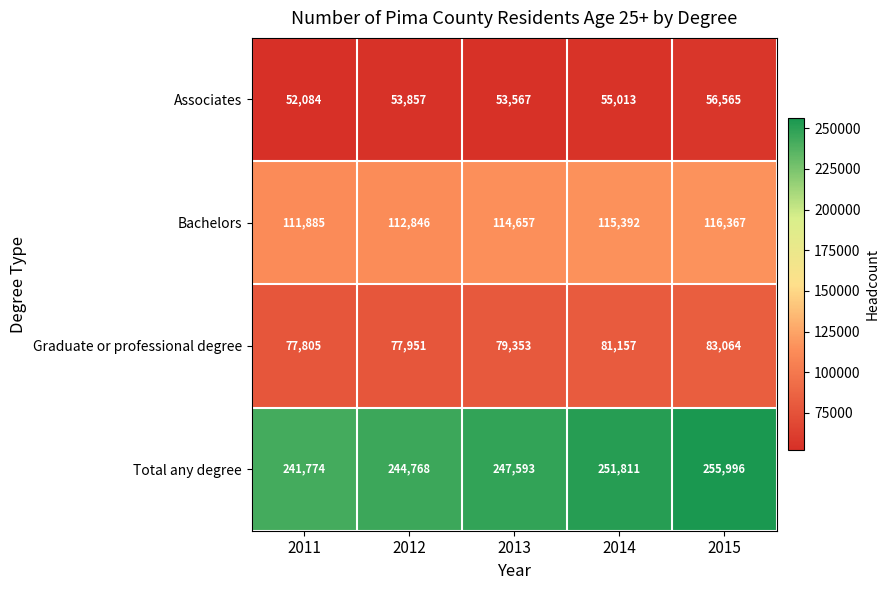

What is the difference between the highest and lowest values at 2011?

189690